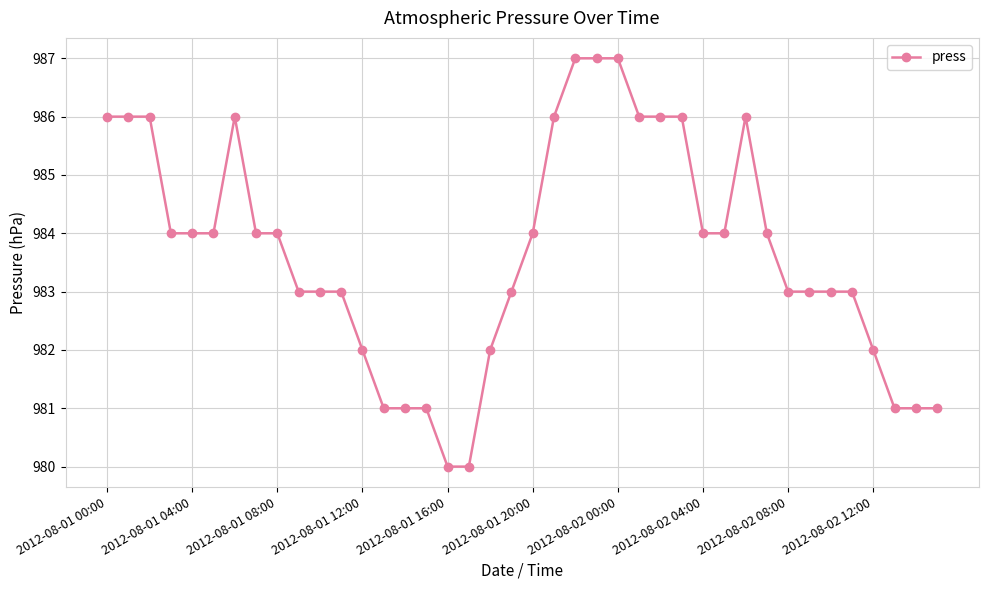

What is the average value?

984